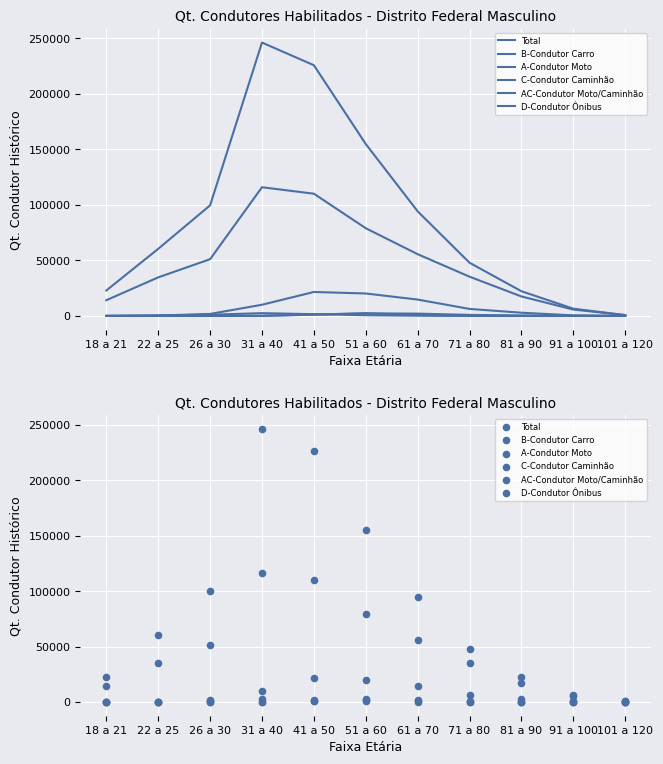

Which series has the widest spread of Y values?

Total